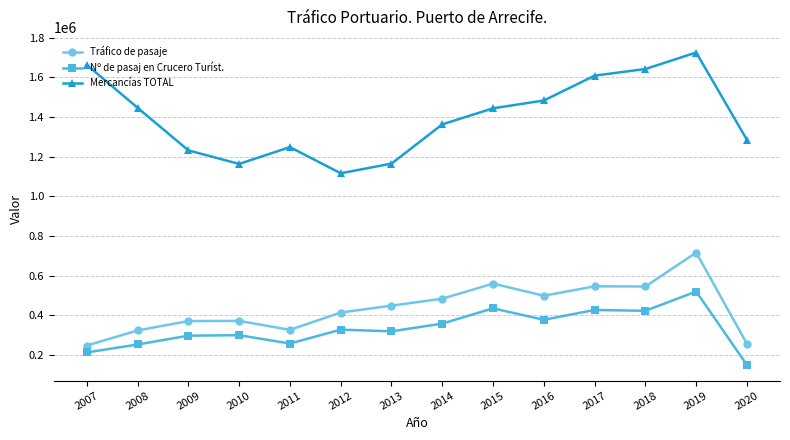

Is it true that Nº de pasaj en Crucero Turíst. equals 160903 at 2018?

False